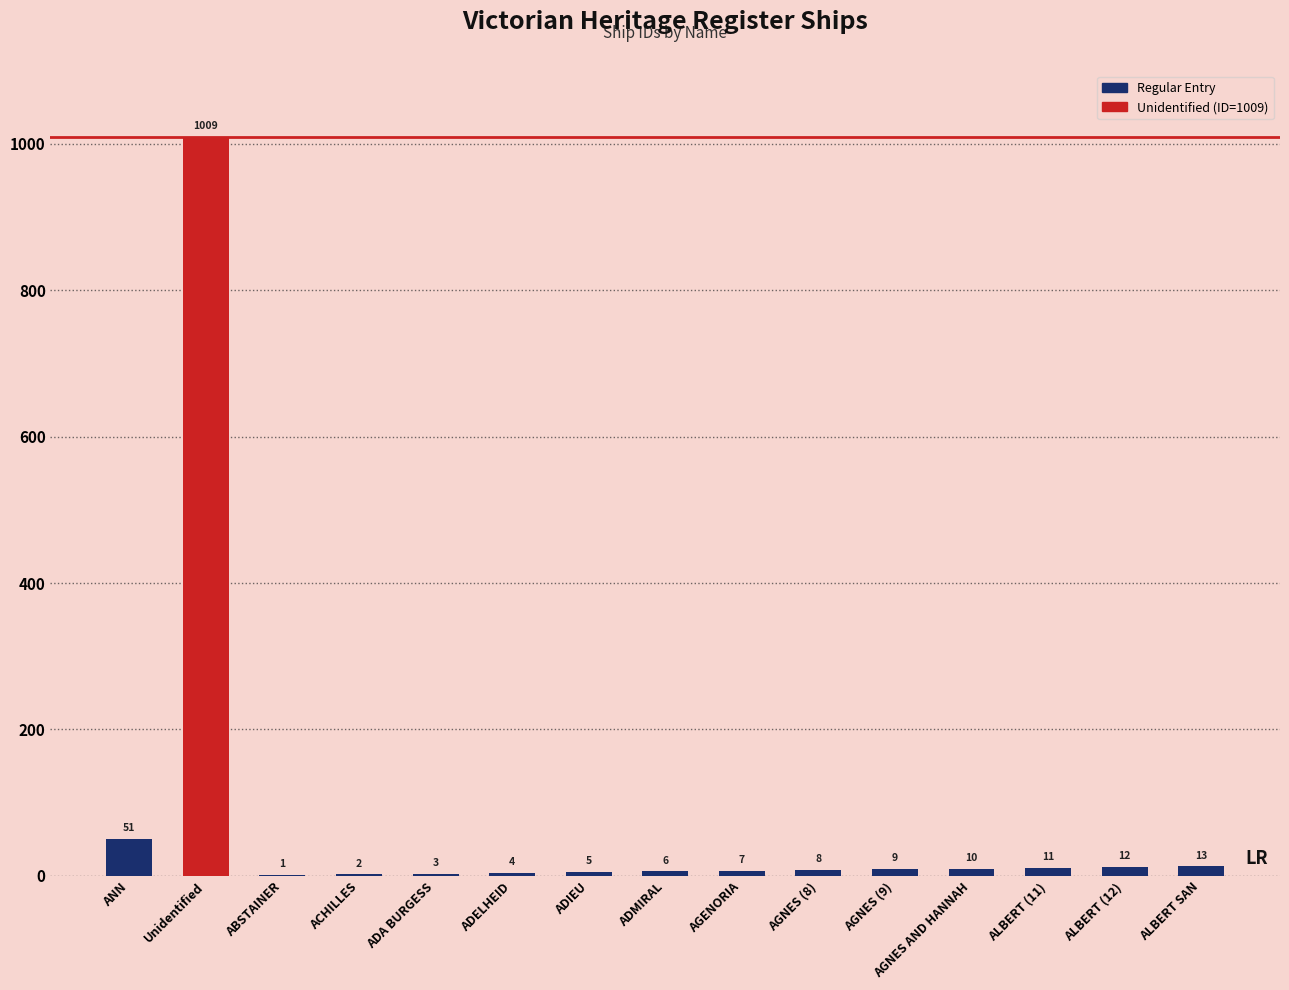

What is the greatest value displayed?

1009